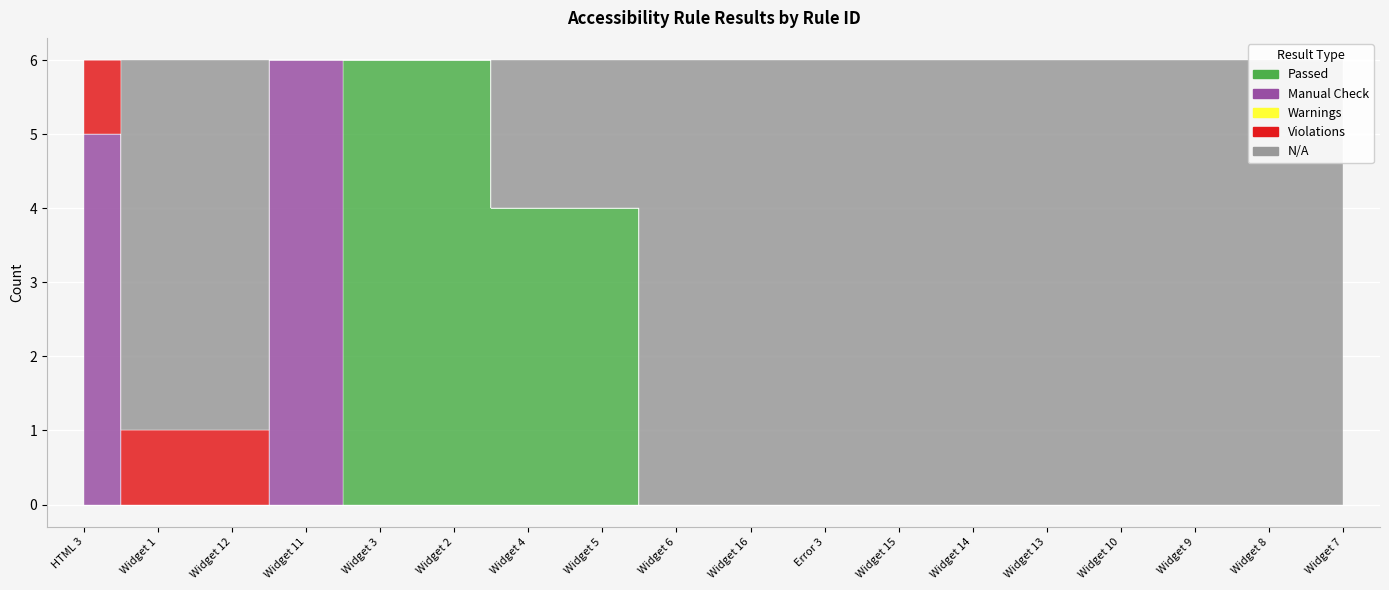

What is the spread (max minus min) of values at Widget 11?

6